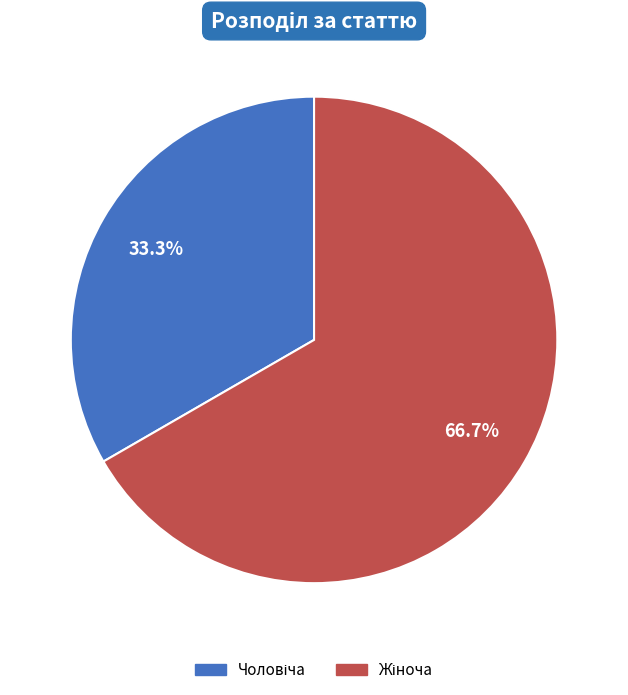

Count the number of slices in the pie.

2